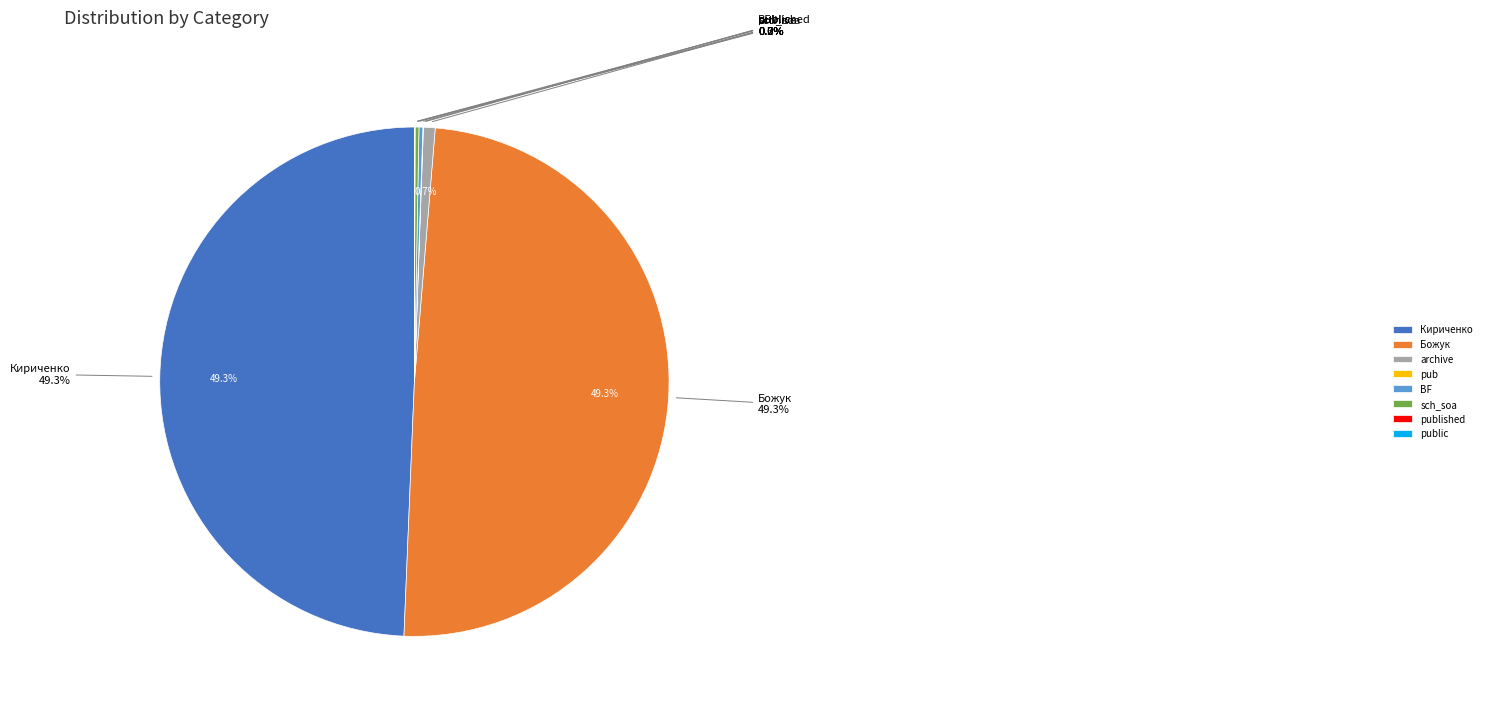

To the nearest percent, what is the average slice percentage?

12%